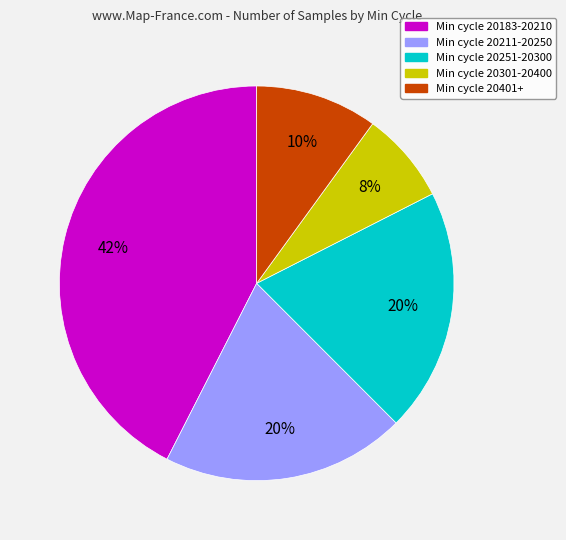

Does any single category account for the majority?

No